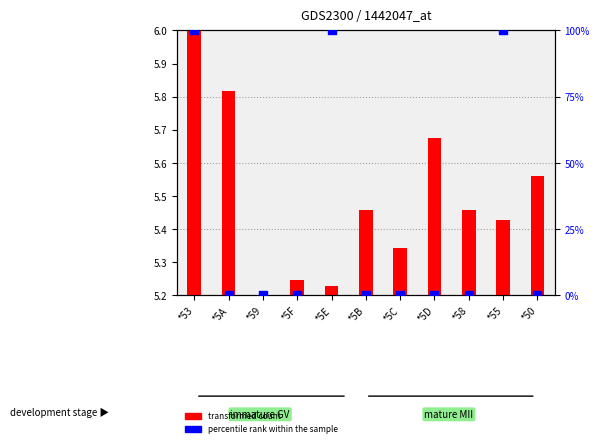

Which series has the largest total across all categories?

percentile rank within the sample